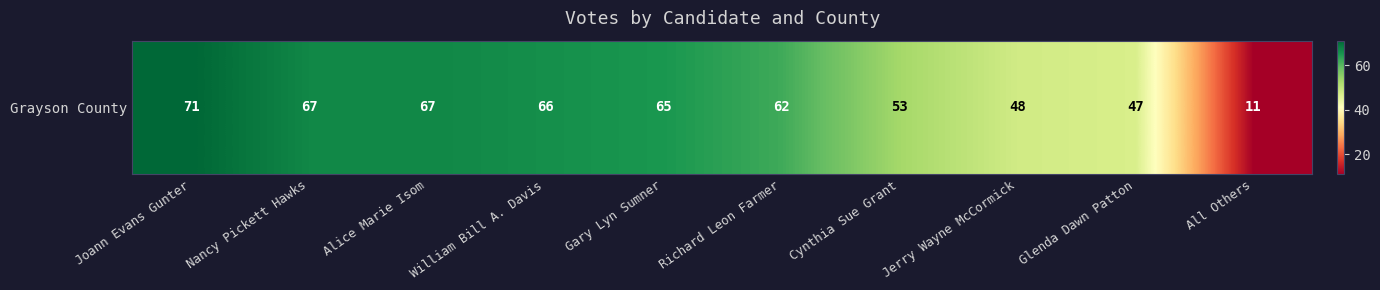

Where does the data first go above 65?

Joann Evans Gunter